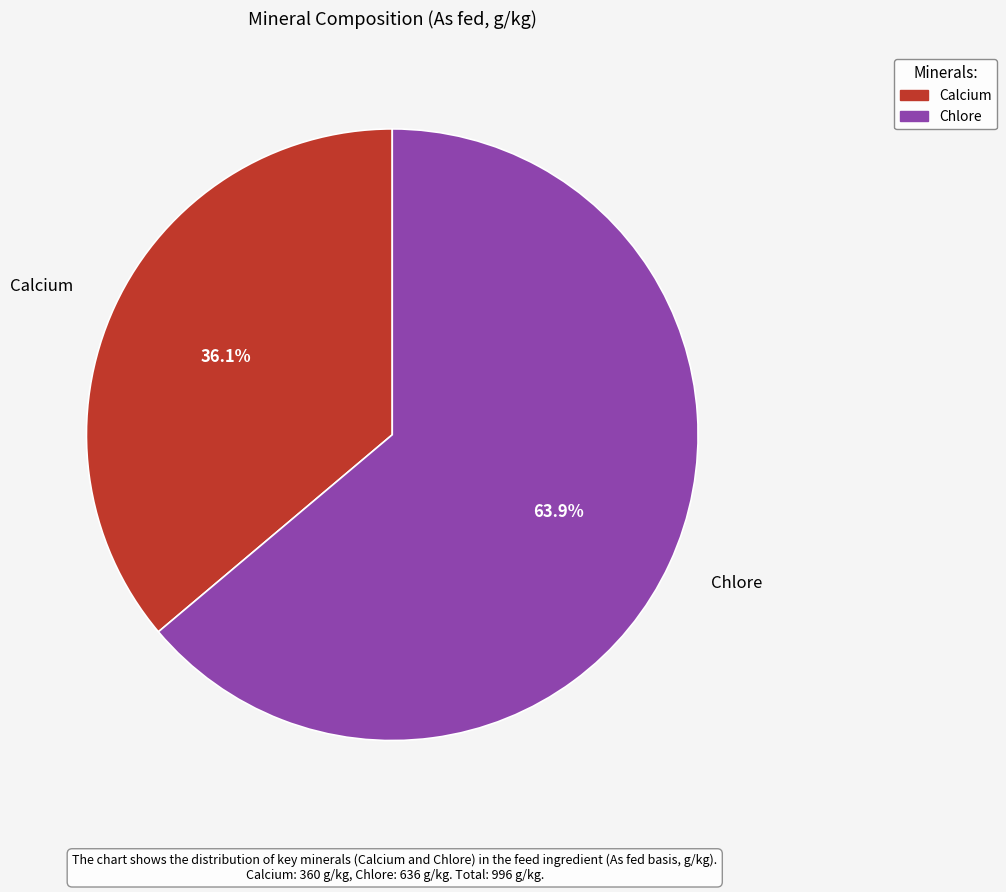

The Calcium slice represents 36% of the pie. True or false?

True